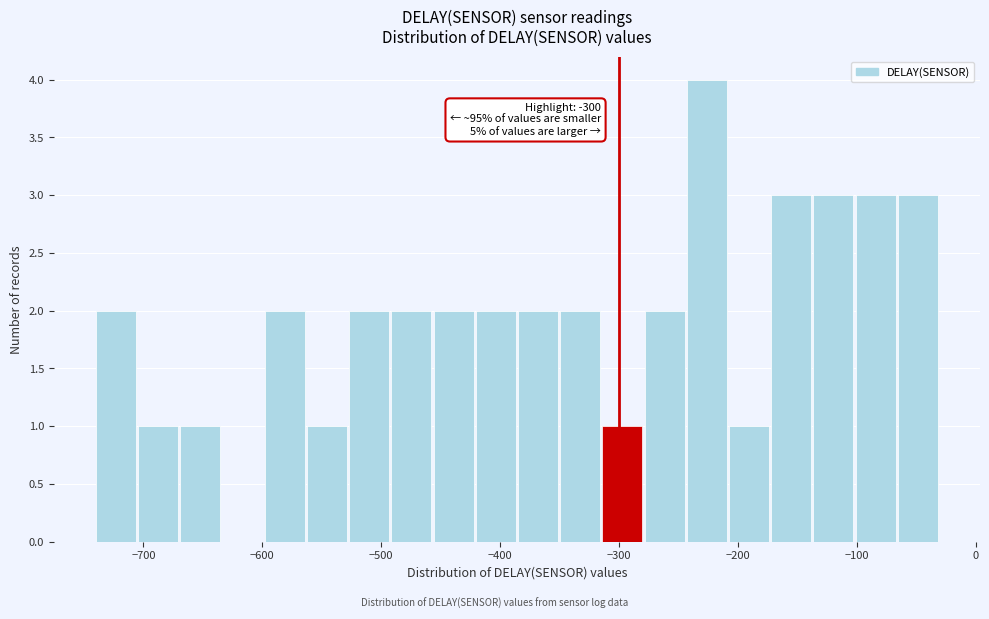

Around what value on the x-axis is the tallest bar? Give the approximate position of its centre, as read against the axis.

-230